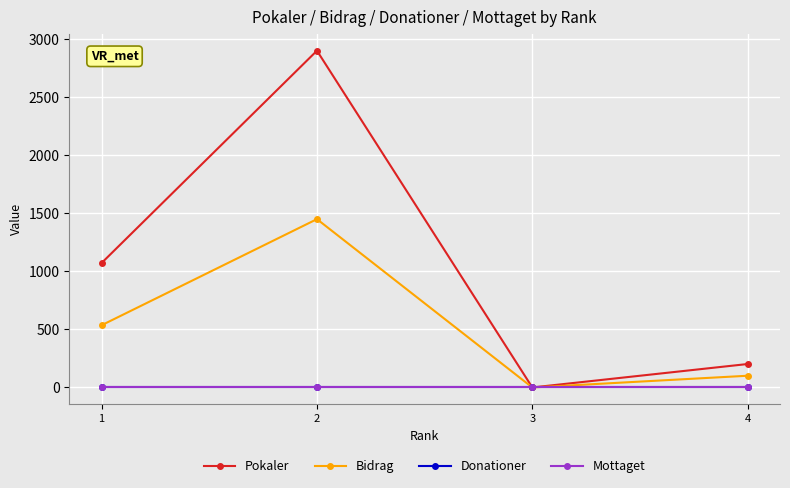

Does the chart have visible grid lines?

Yes